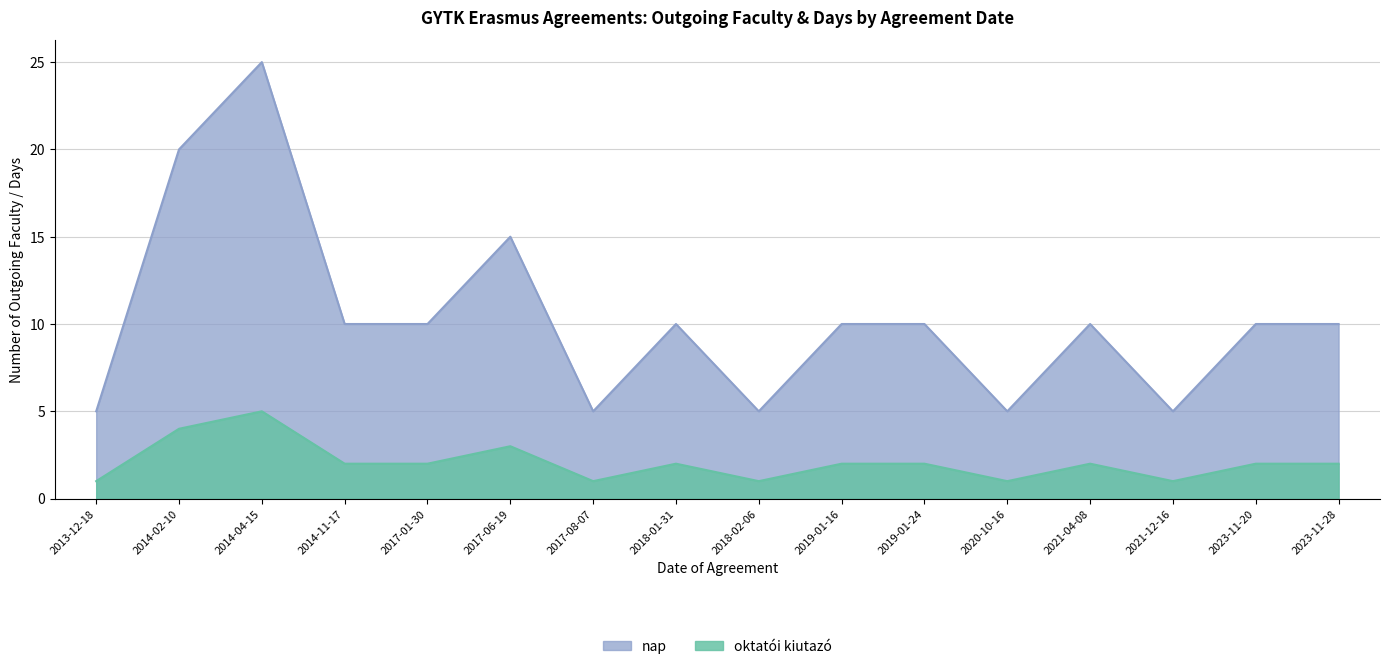

List the labels in order of oktatoi_kiutazo value, smallest first.

2013-12-18, 2017-08-07, 2018-02-06, 2020-10-16, 2021-12-16, 2014-11-17, 2017-01-30, 2018-01-31, 2019-01-16, 2019-01-24, 2021-04-08, 2023-11-20, 2023-11-28, 2017-06-19, 2014-02-10, 2014-04-15